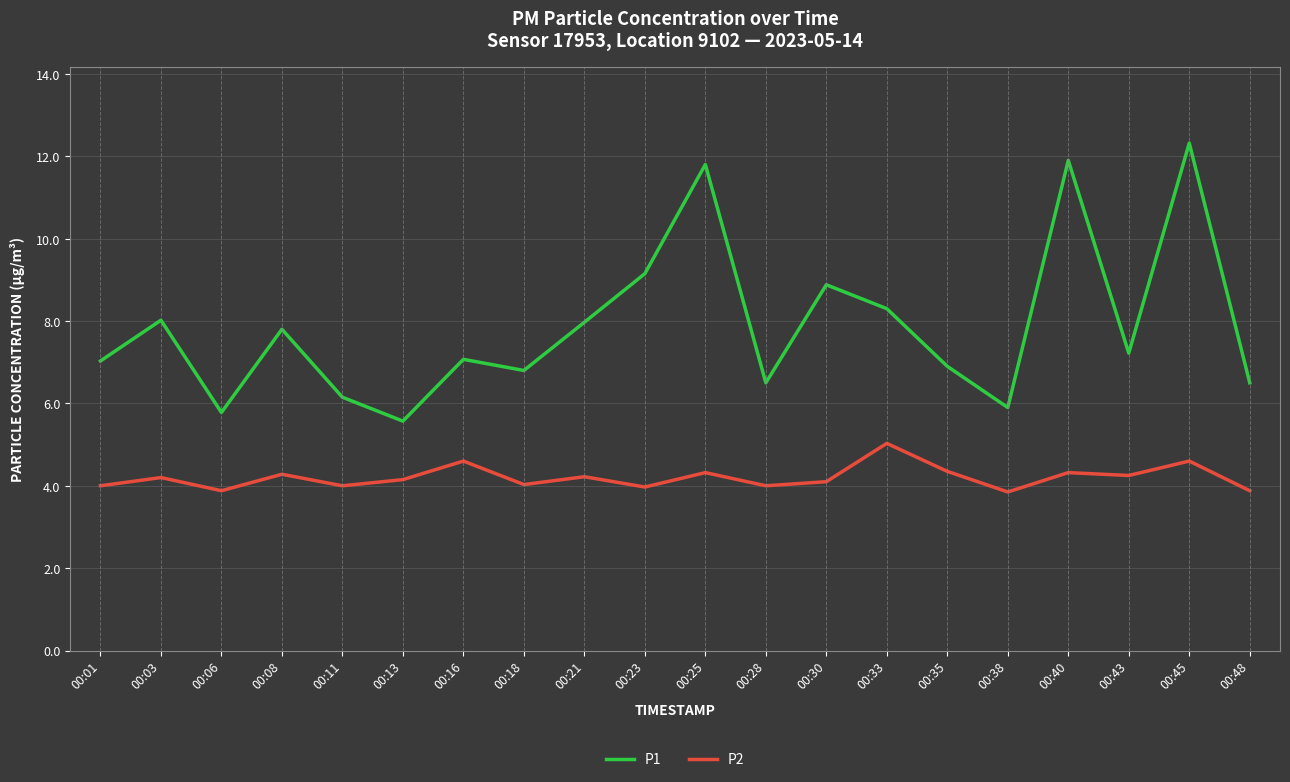

At 00:40, list the series in order from smallest to largest.

P2, P1